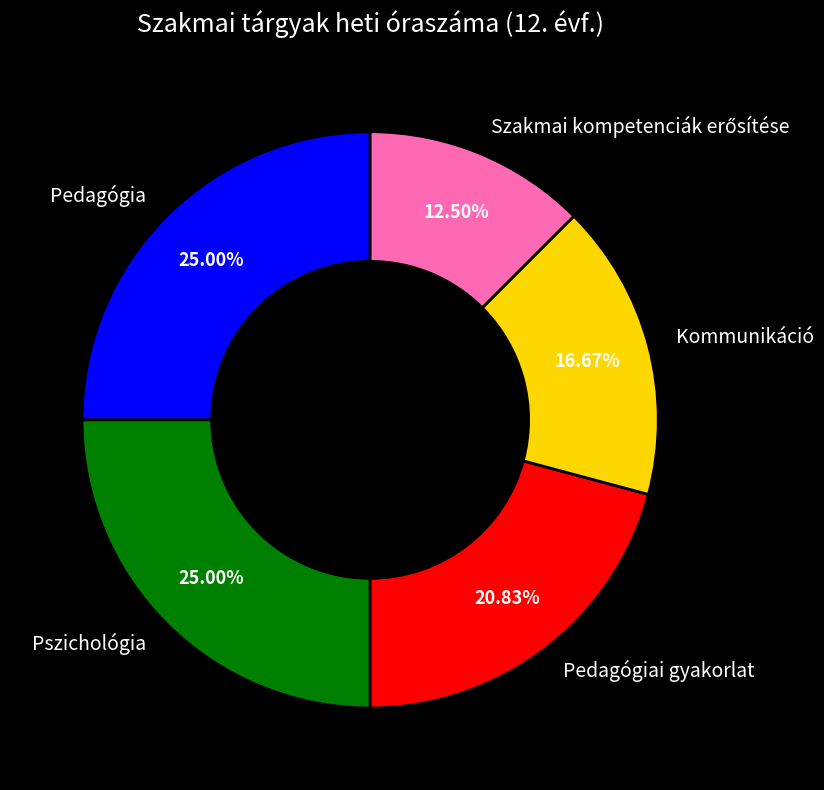

Do Pszichológia and Kommunikáció together represent more than half of the pie?

No